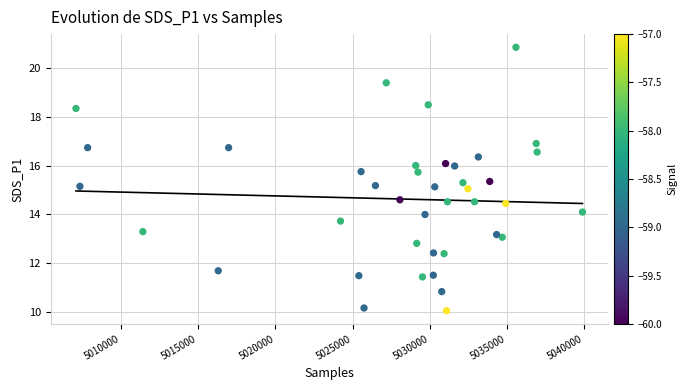

What is the range of Y values (max minus min)?

10.8